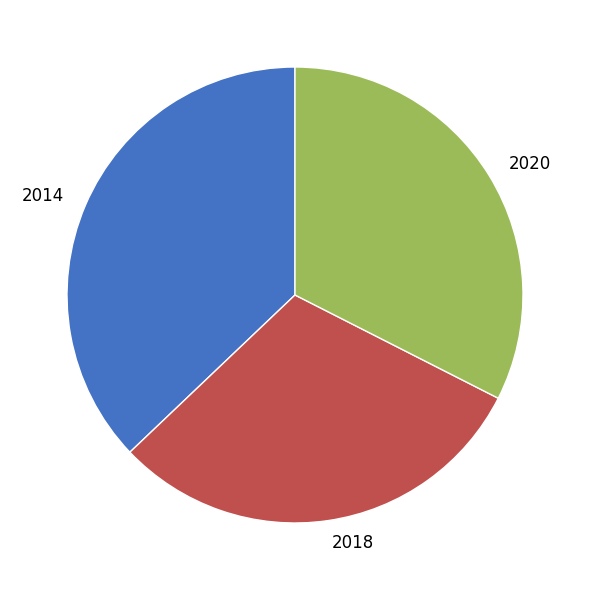

How many segments does this pie chart have?

3